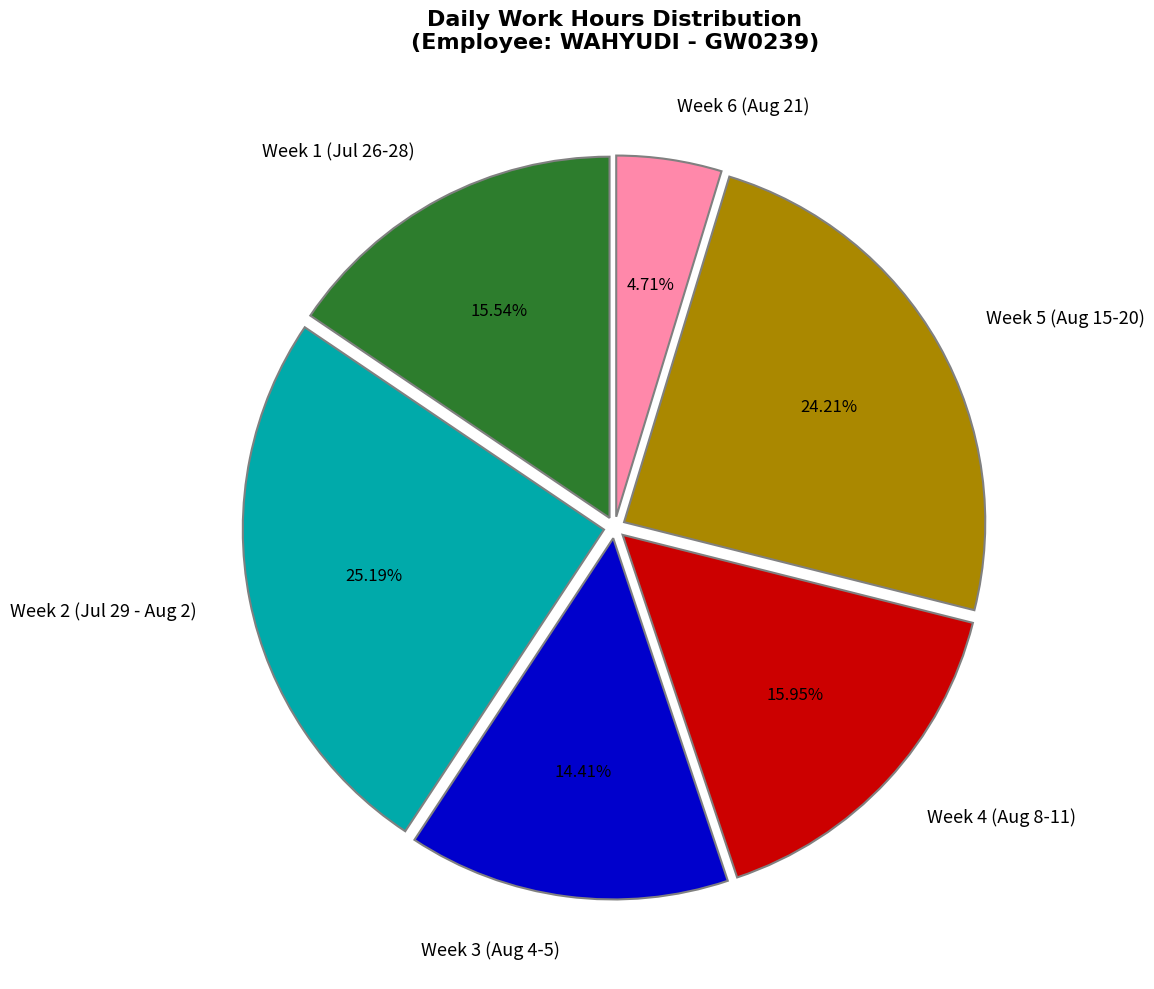

Combined, do Week 6 (Aug 21) and Week 5 (Aug 15-20) account for over 50%?

No